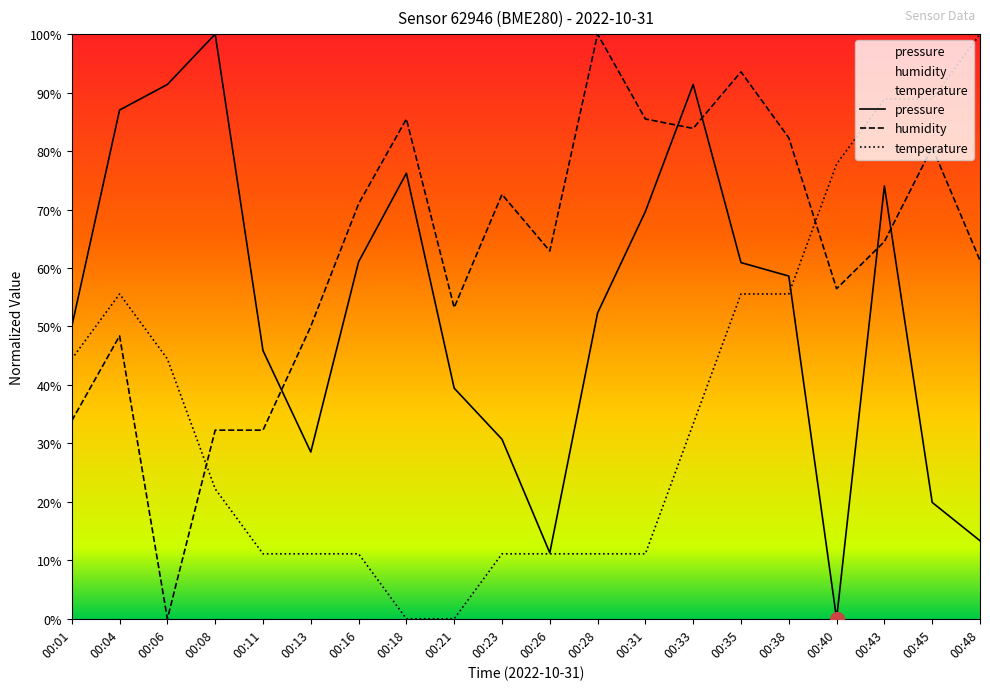

The value of pressure at 00:28 is 52.3. True or false?

True